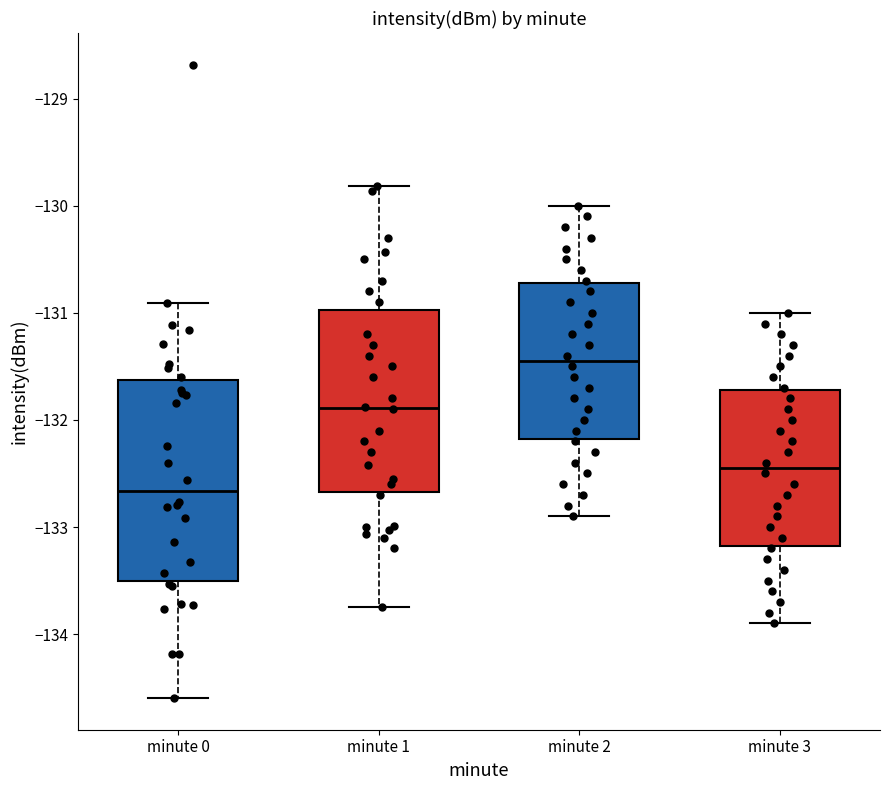

Which box has the lowest median line?

minute 0